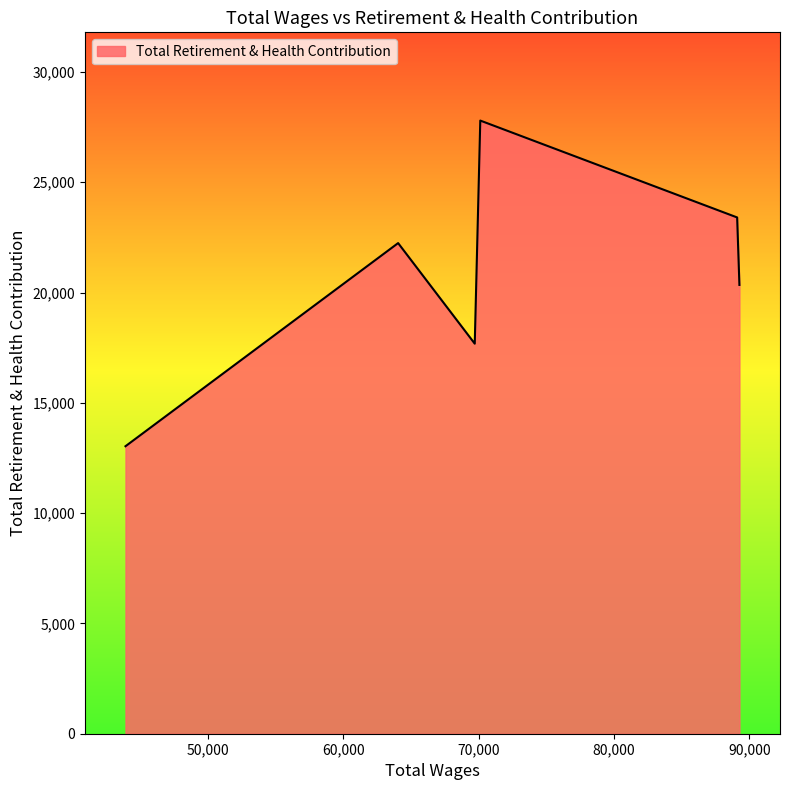

How many interior local peaks (higher than both neighbors) does the data have?

2